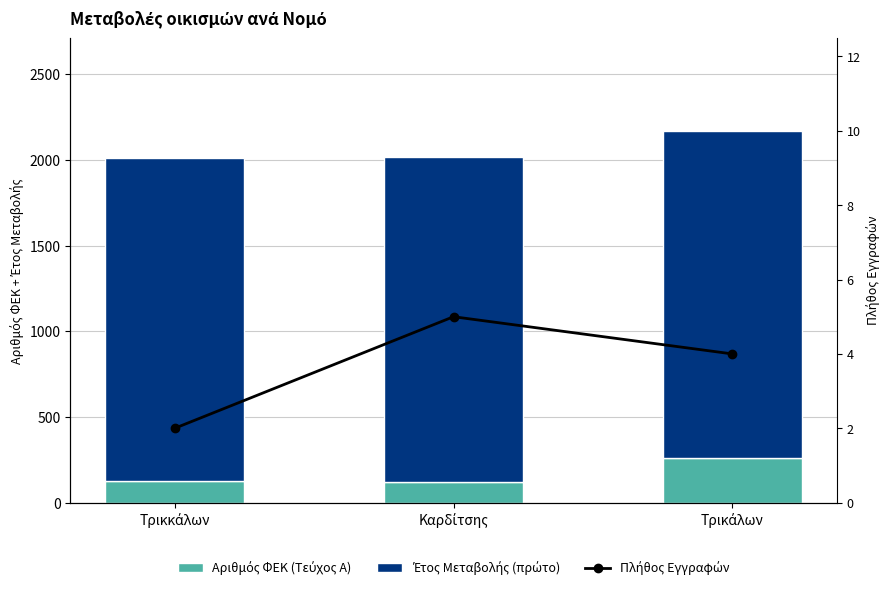

The value of Έτος Μεταβολής (πρώτο) at Καρδίτσης is 557. True or false?

False